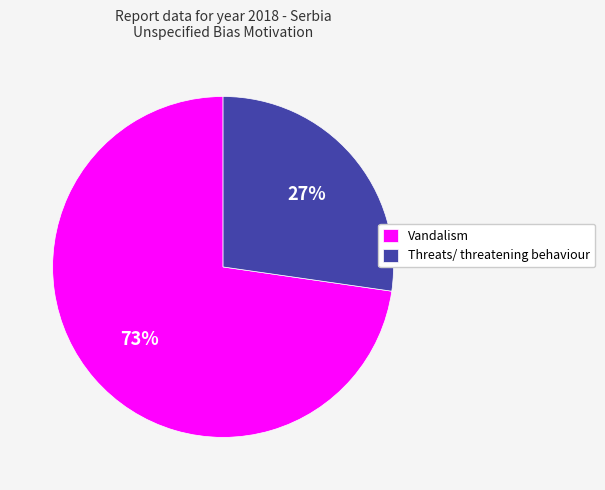

True or false: Vandalism accounts for 81% of the total.

False